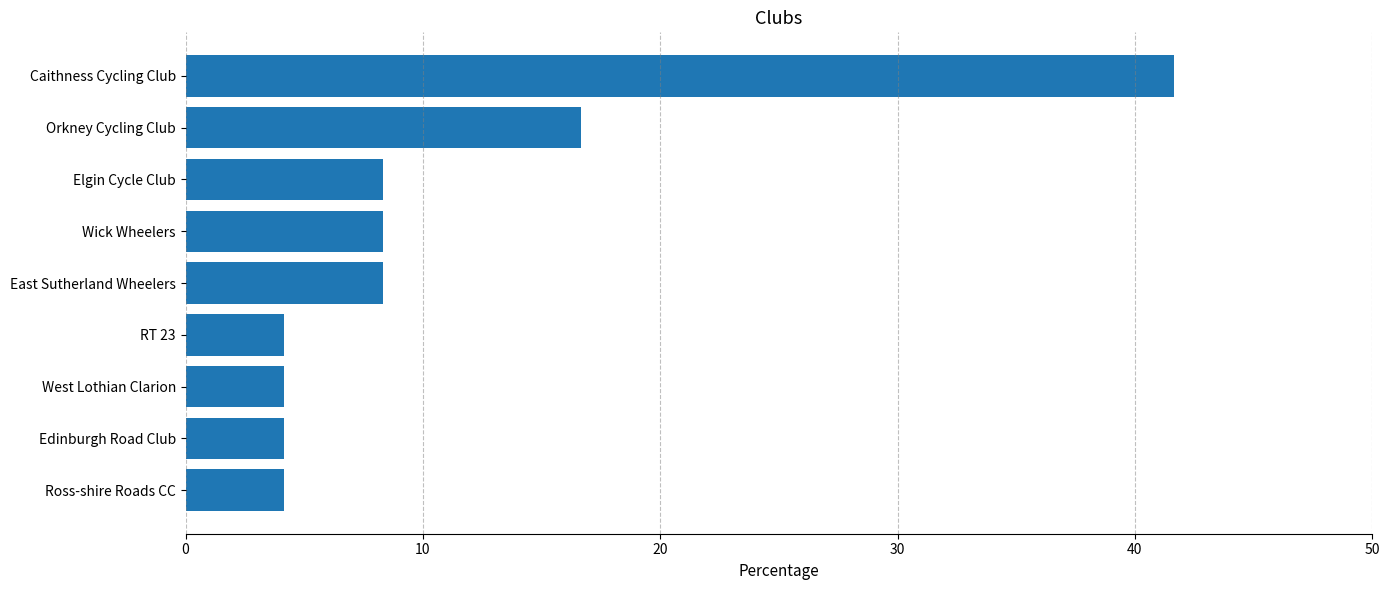

True or false: the data shows 4.2 at Edinburgh Road Club.

True